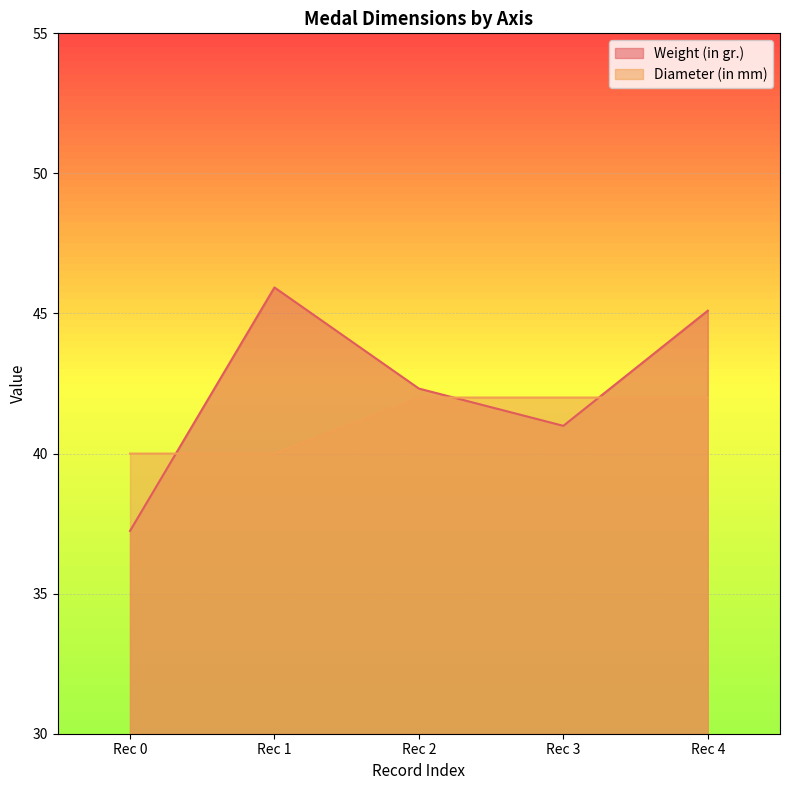

True or false: Weight (in gr.) has more than 2 points higher than both neighbors.

False